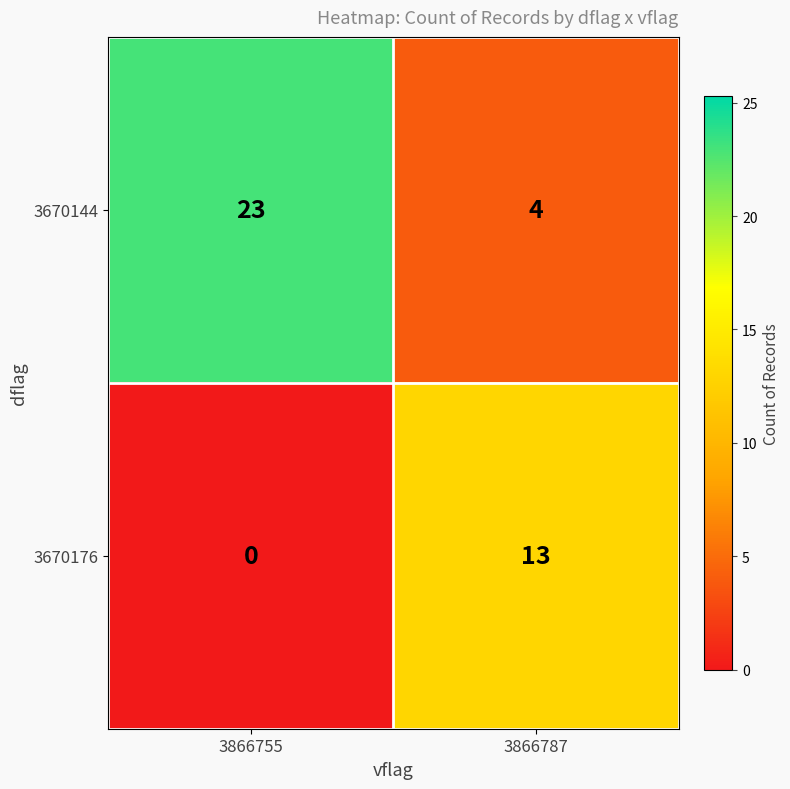

What is the sum of all 3670176 values?

13